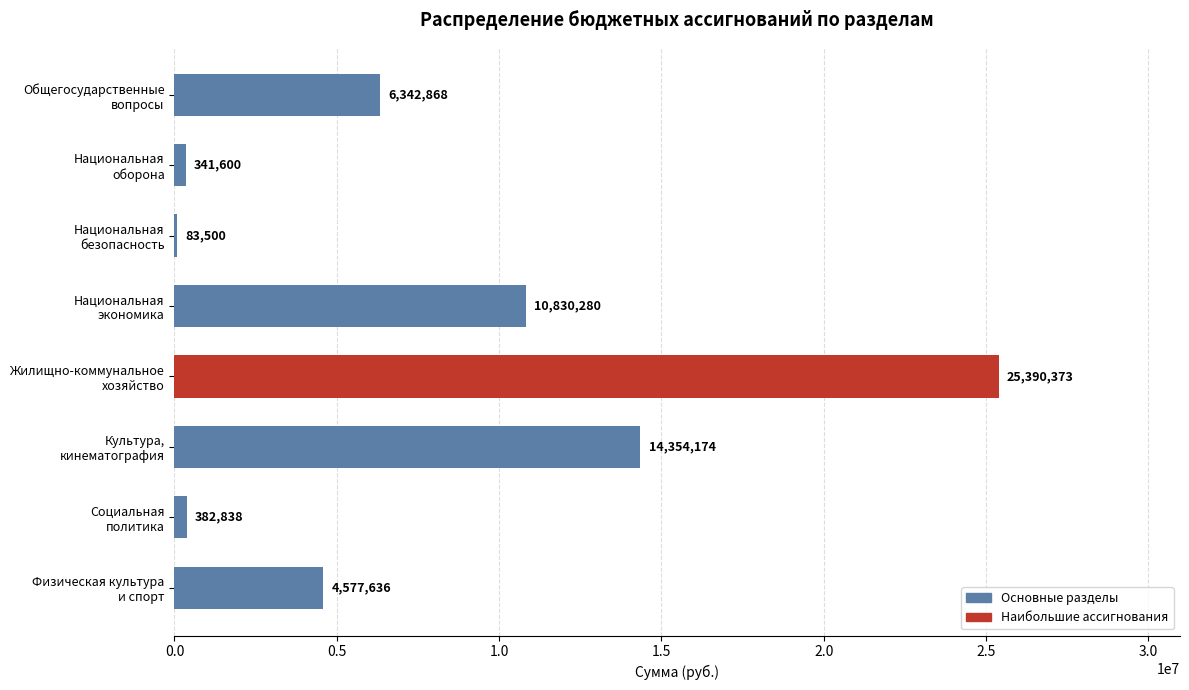

What is the greatest value displayed?

25390373.0